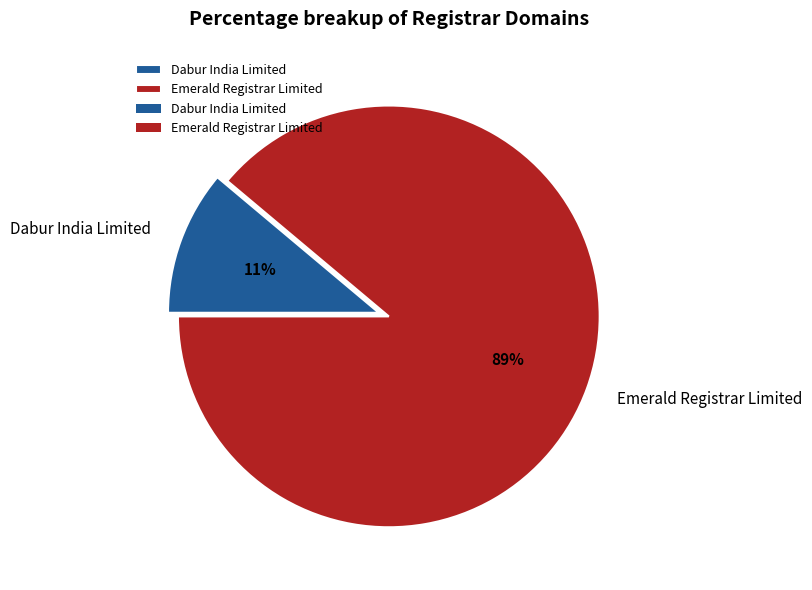

Between Emerald Registrar Limited and Dabur India Limited, which is larger?

Emerald Registrar Limited